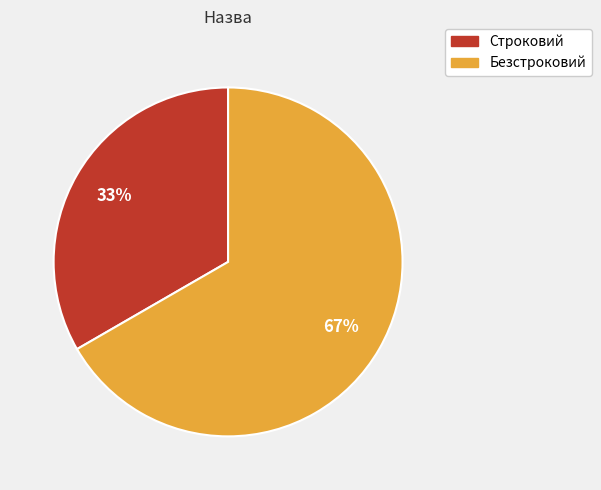

To the nearest percent, what portion does Строковий represent?

33%